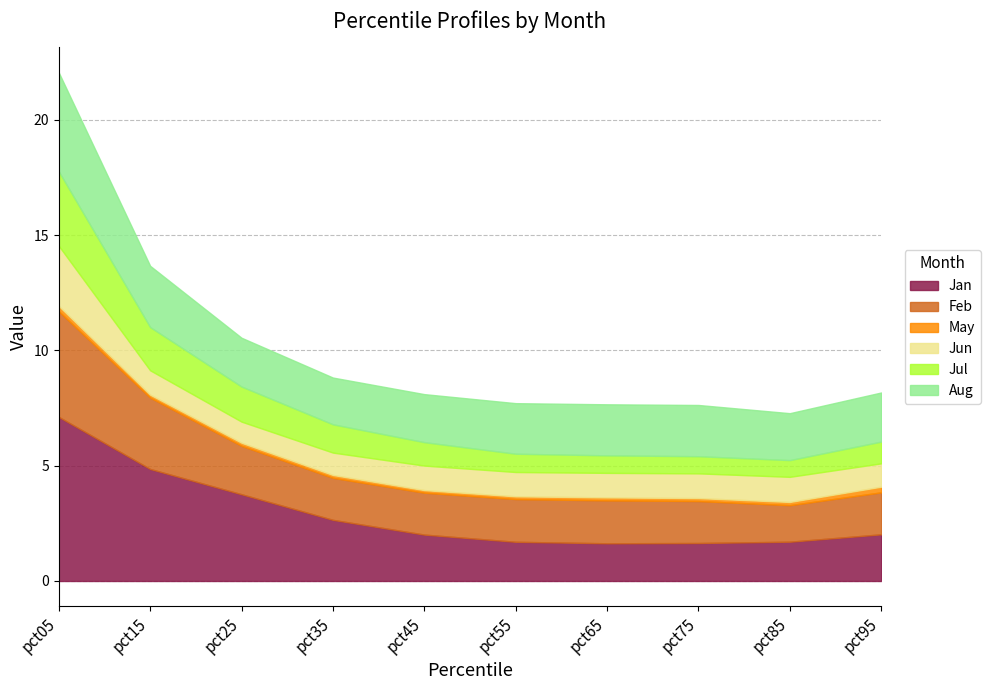

Read the Jun value at pct55.

1.1